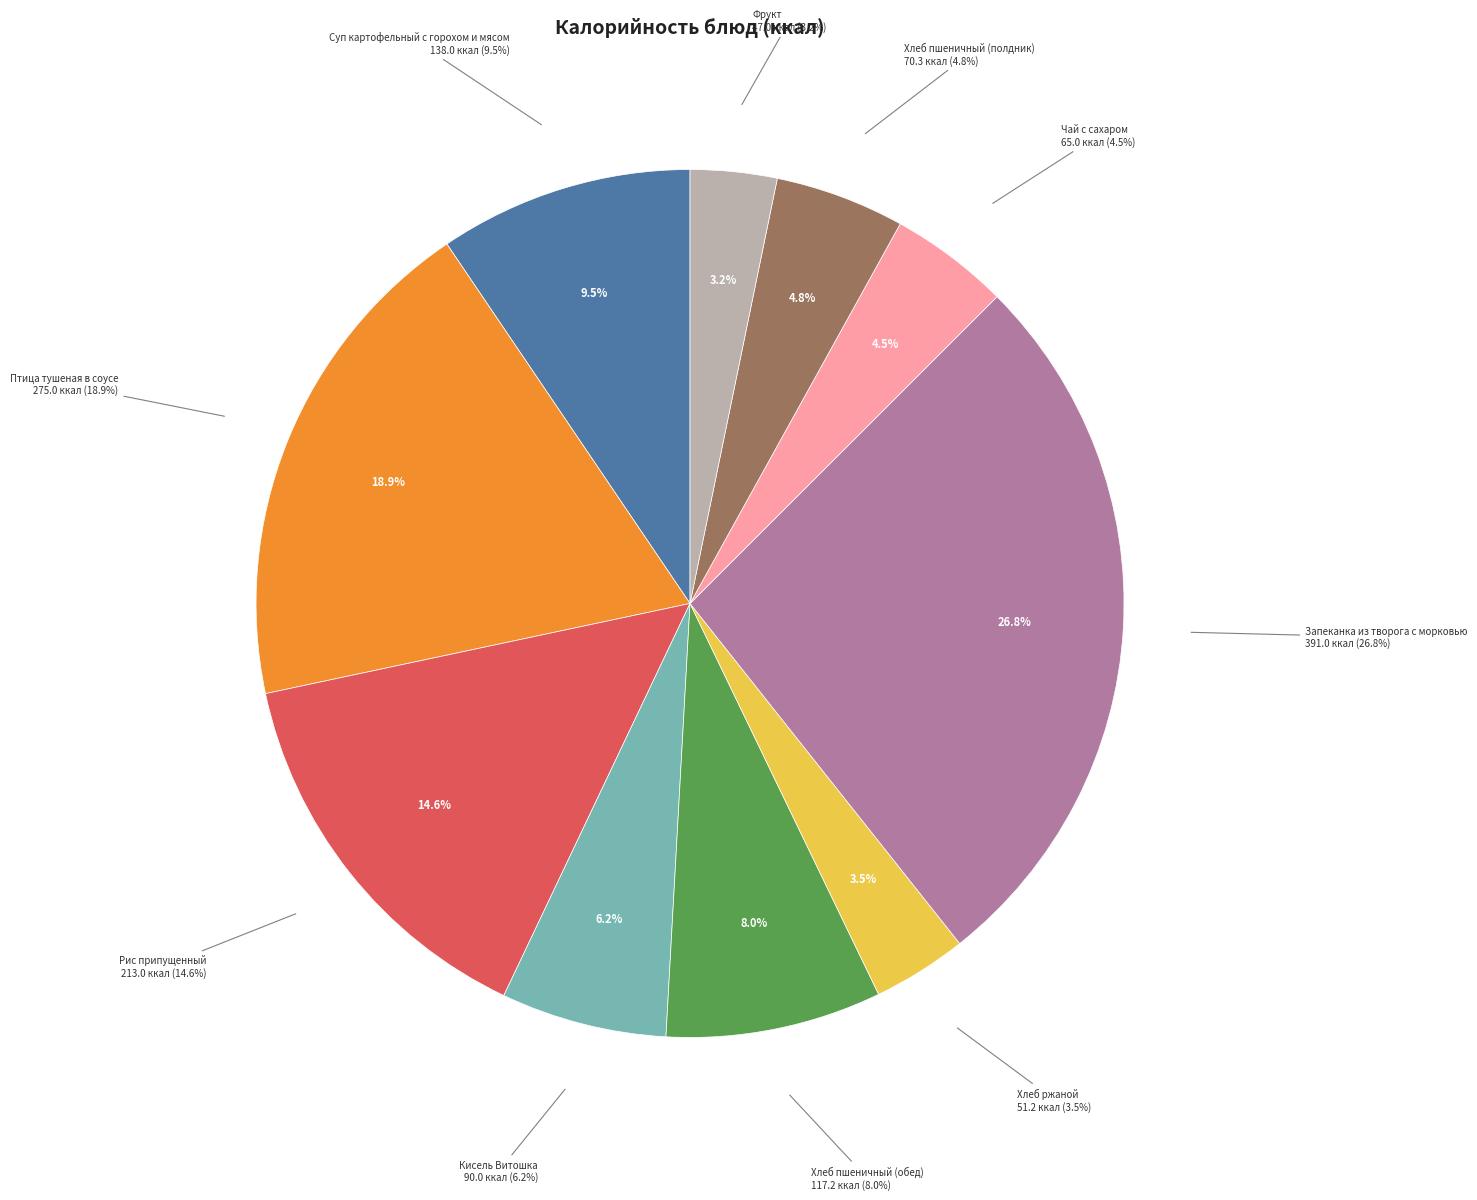

To the nearest percent, what portion does Хлеб пшеничный (полдник) represent?

5%